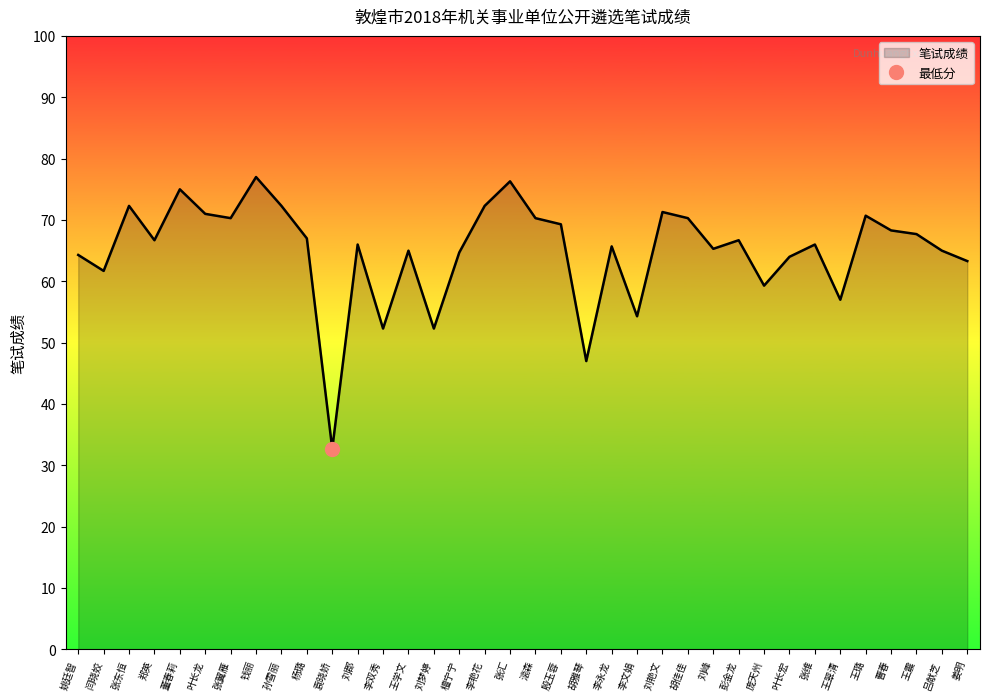

Which category has the lowest value across all series?

袁晓娇